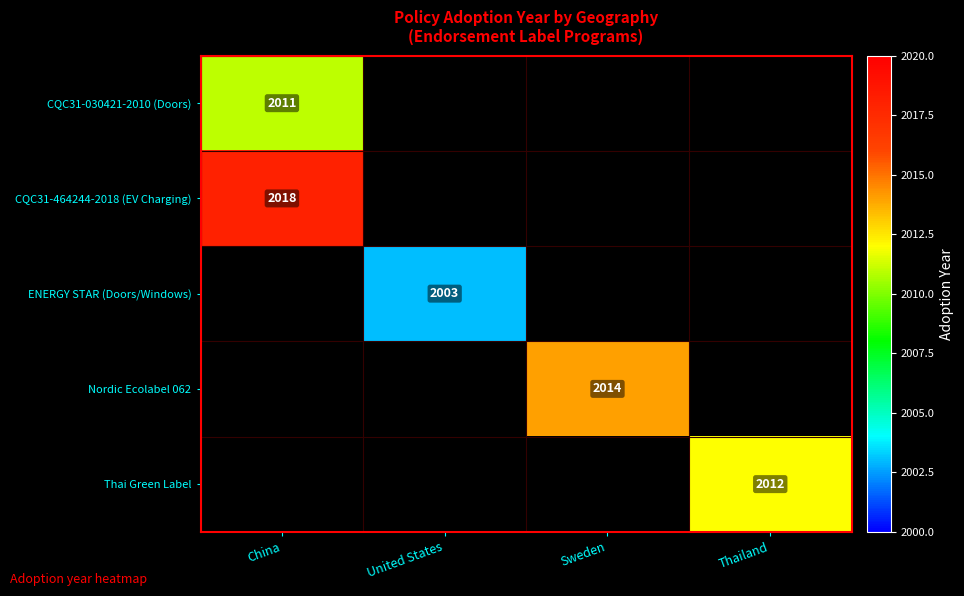

True or false: Nordic Ecolabel 062 has a value of 887 at Sweden.

False